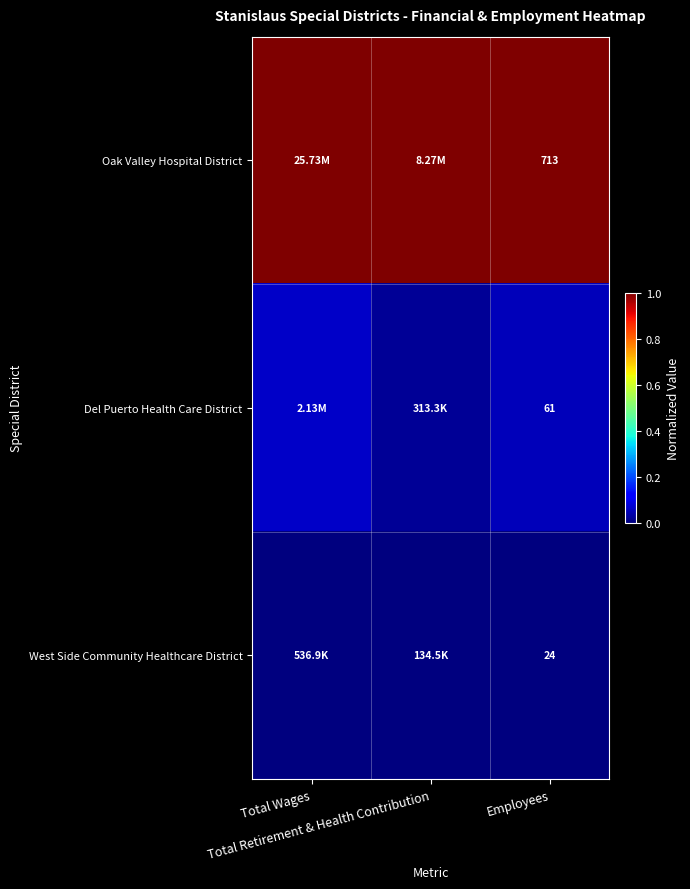

At which label is Oak Valley Hospital District closest to 1?

Total Wages